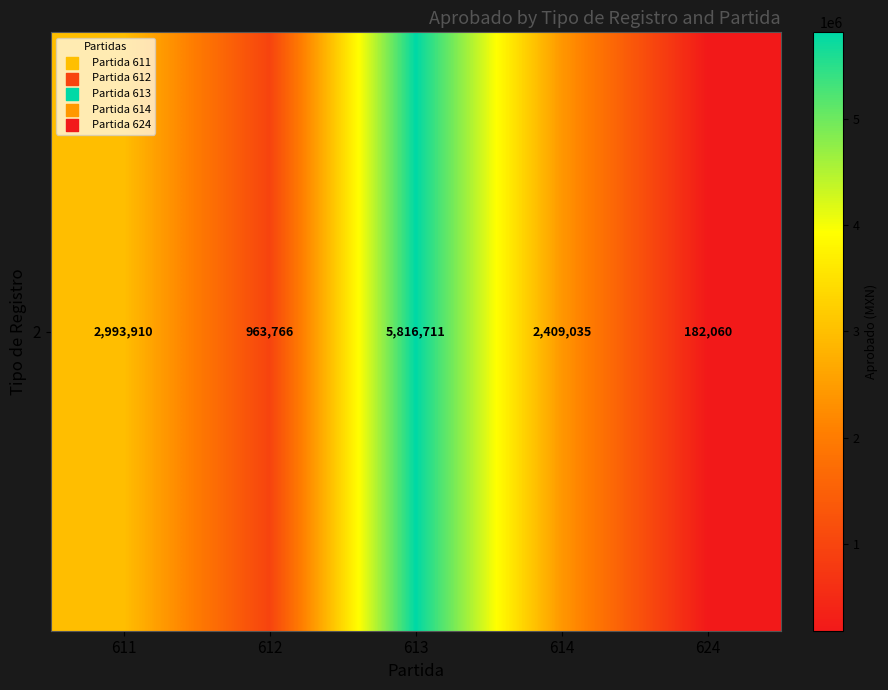

What is the difference between the maximum and minimum values?

5634650.3